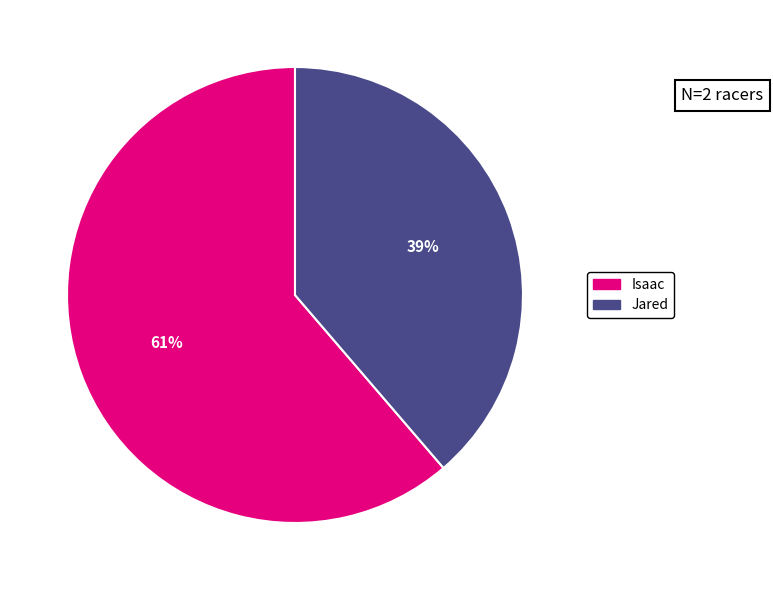

To the nearest percent, what is the combined percentage of Jared and Isaac?

100%